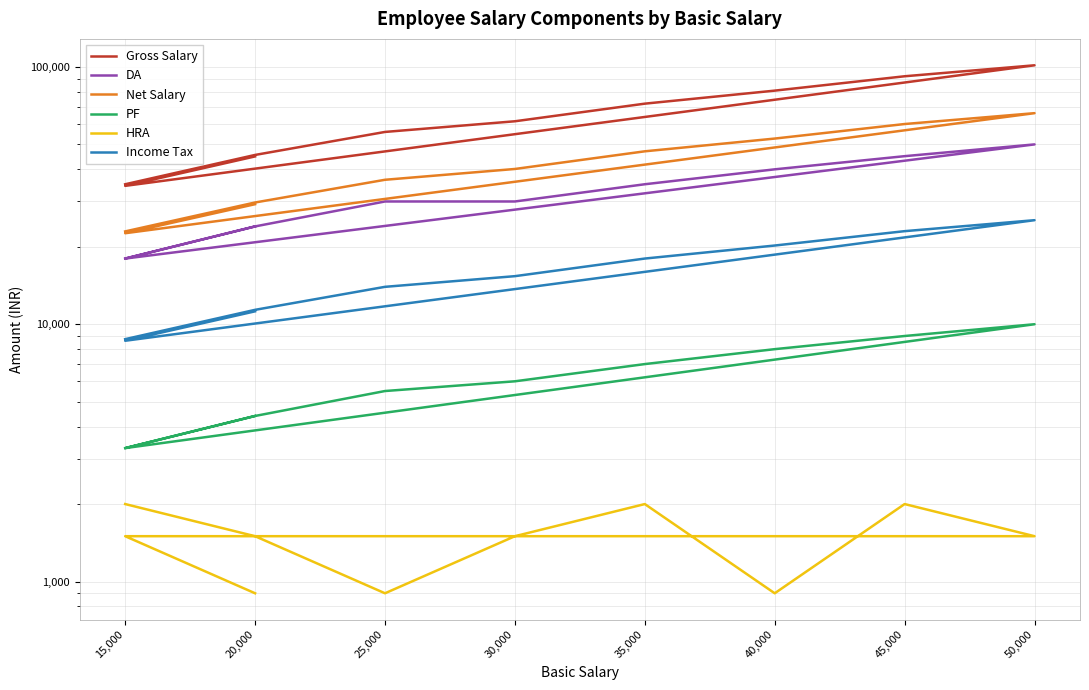

What is the difference between the maximum and second lowest values in the Gross Salary series?

66500